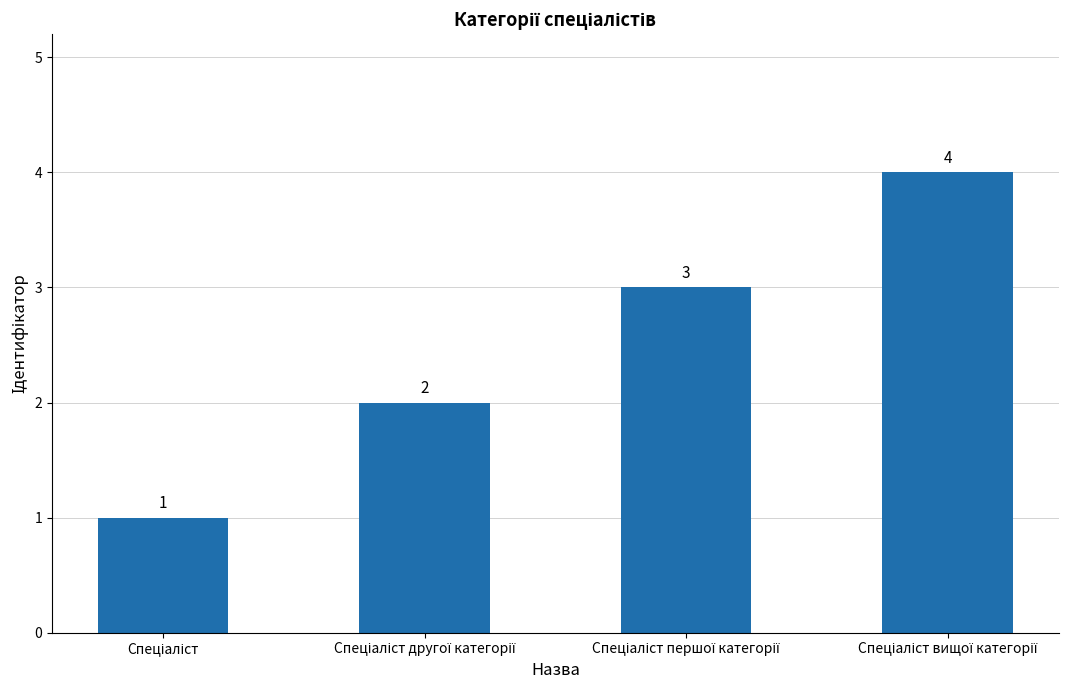

How many data points does each series have?

4